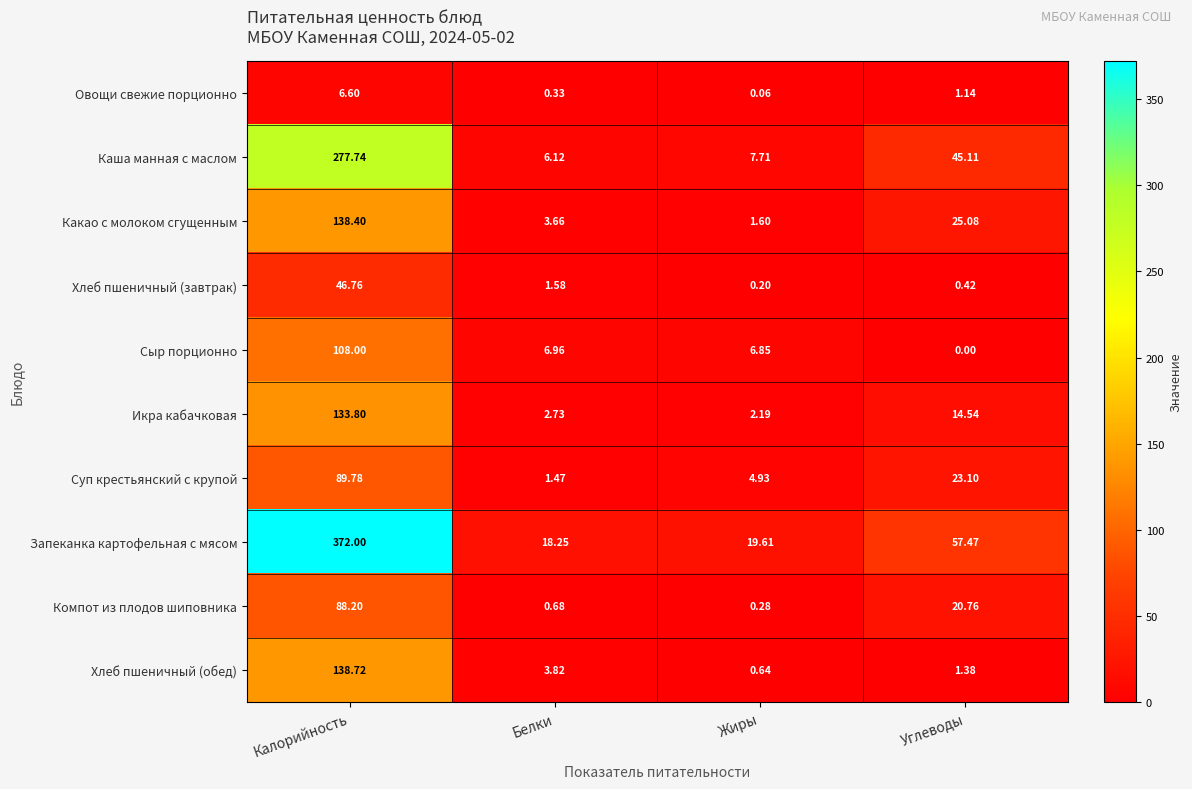

At which label does Компот из плодов шиповника first exceed 20?

Калорийность